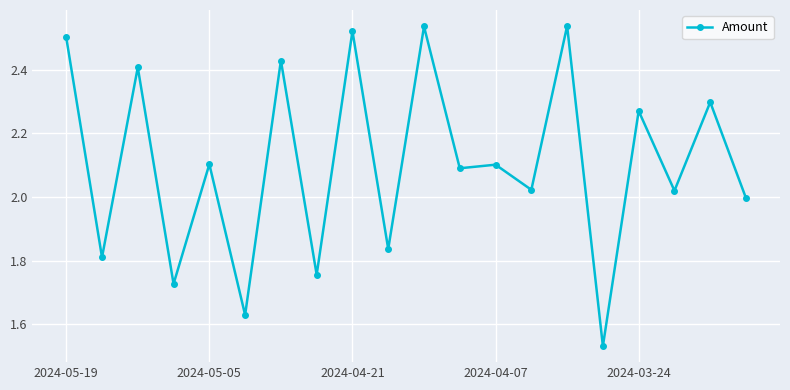

What is the difference between the maximum and minimum values?

1.0